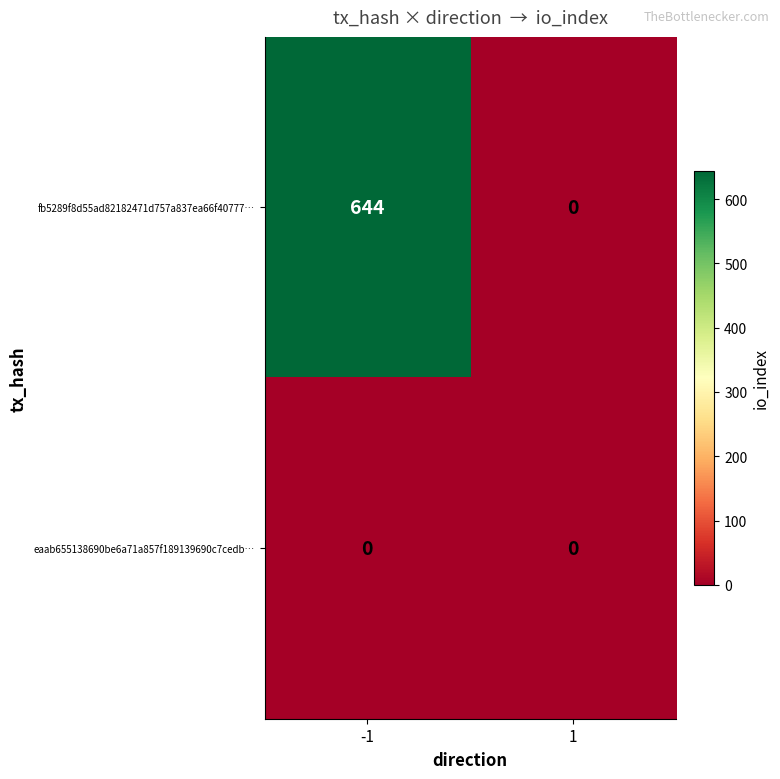

Is it true that eaab655138690be6a71a857f189139690c7cedb… equals 0 at -1?

True